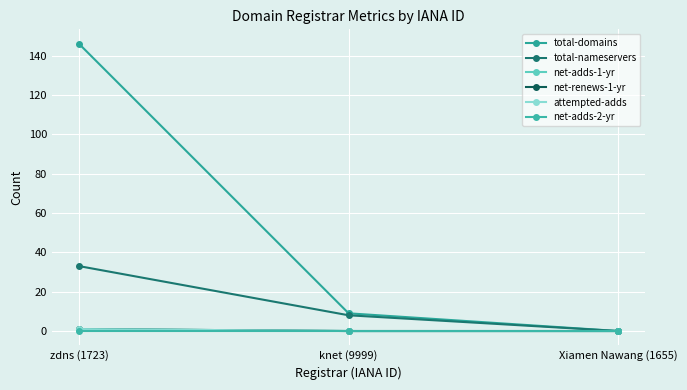

What is the value of the total-nameservers point at the 2nd from the left?

8